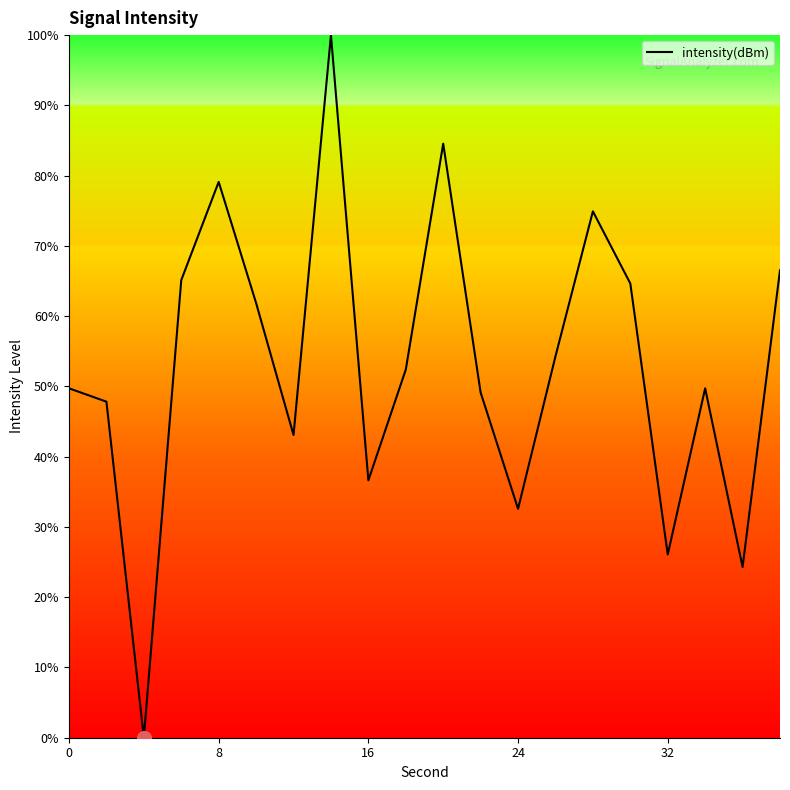

What is the difference between the maximum and minimum values?

100.0